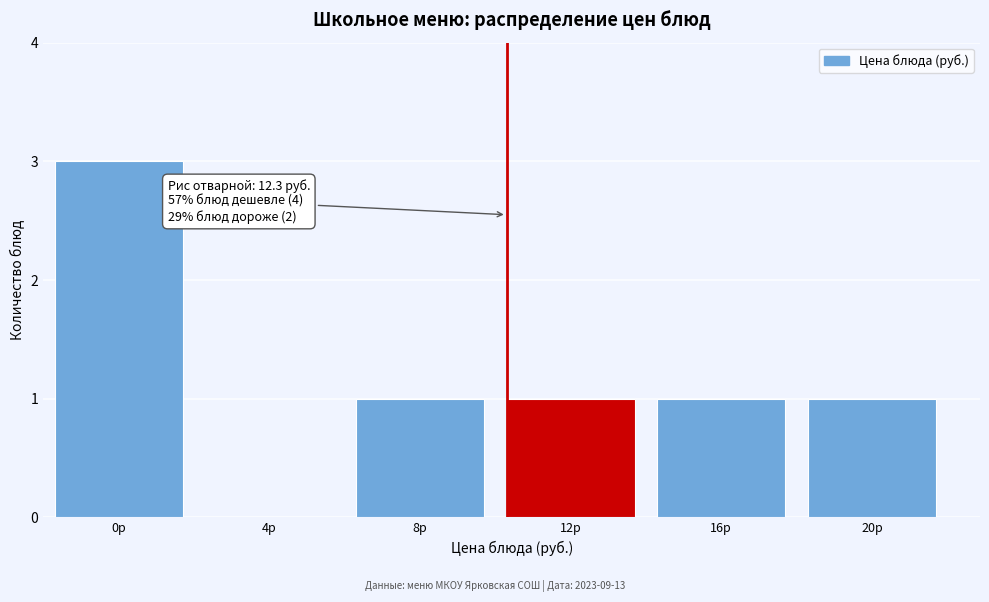

Reading right to left, transcribe all the data shown in this chart.

20р=1	16р=1	12р=1	8р=1	4р=0	0р=3